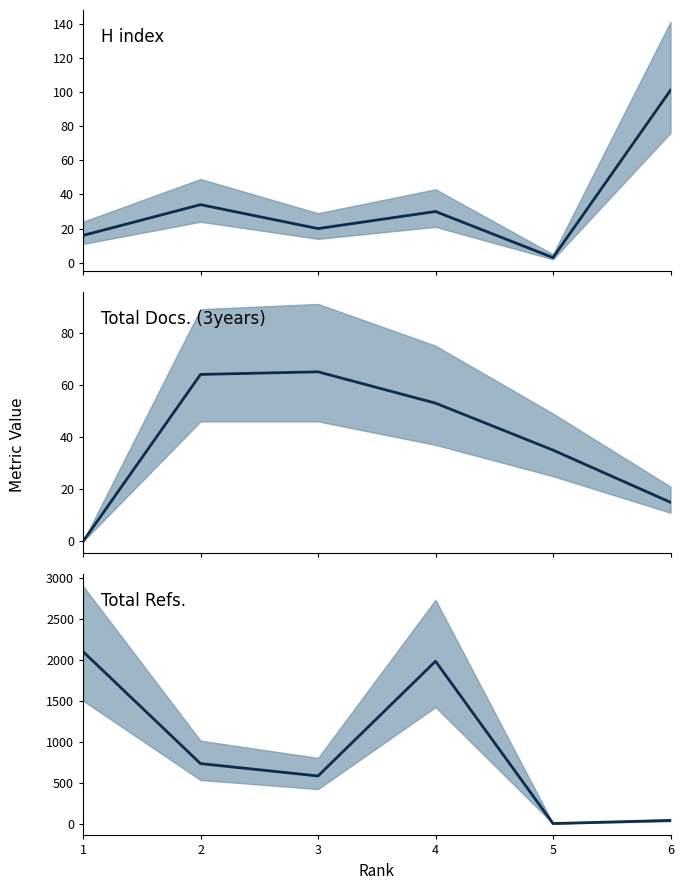

True or false: H index (median) and Total Docs. (3years) (median) cross at least once.

True